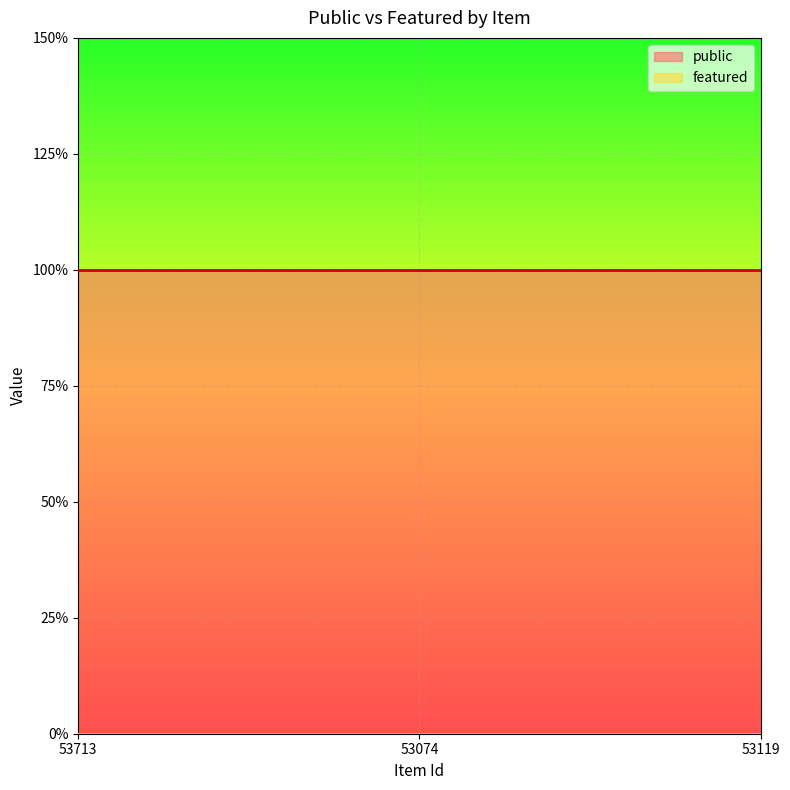

How many lines are shown in the chart?

2